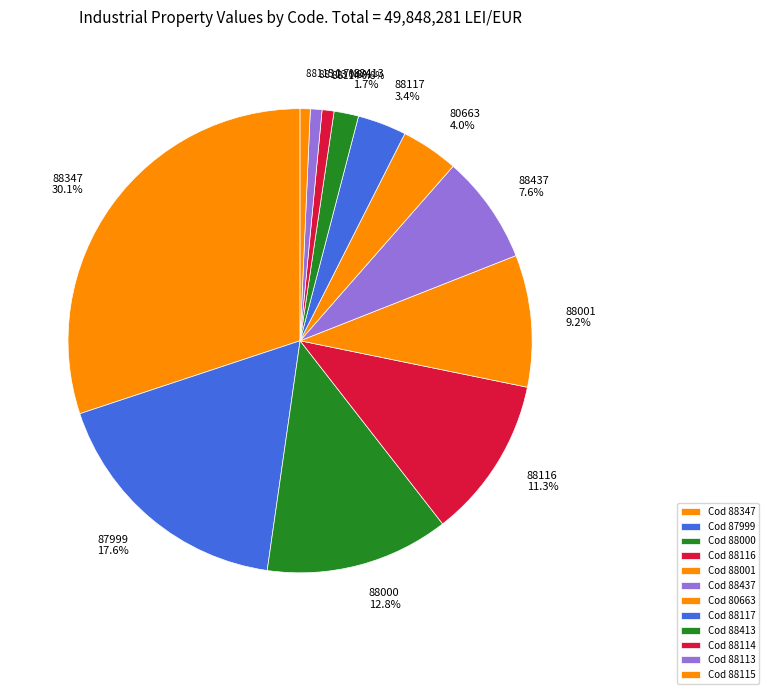

Is the sum of 88347 and 88116 greater than half?

No